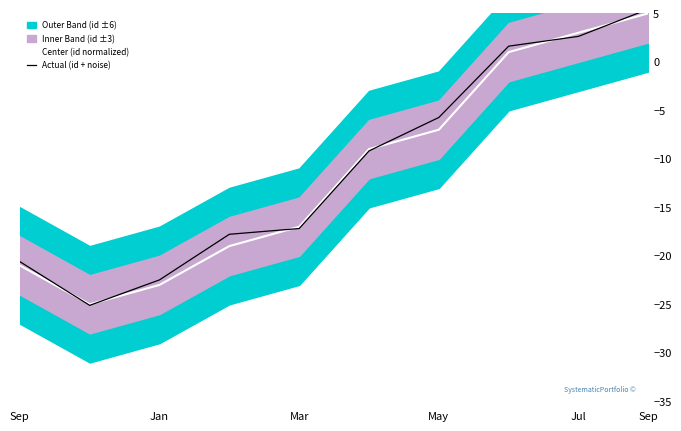

Read the Actual (id + noise) value at Jul.

2.6